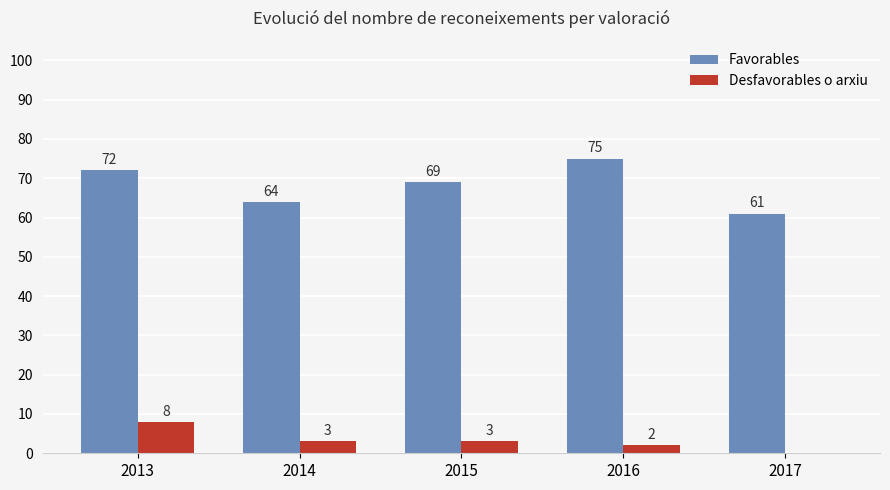

Which category has the highest value in the Favorables series?

2016